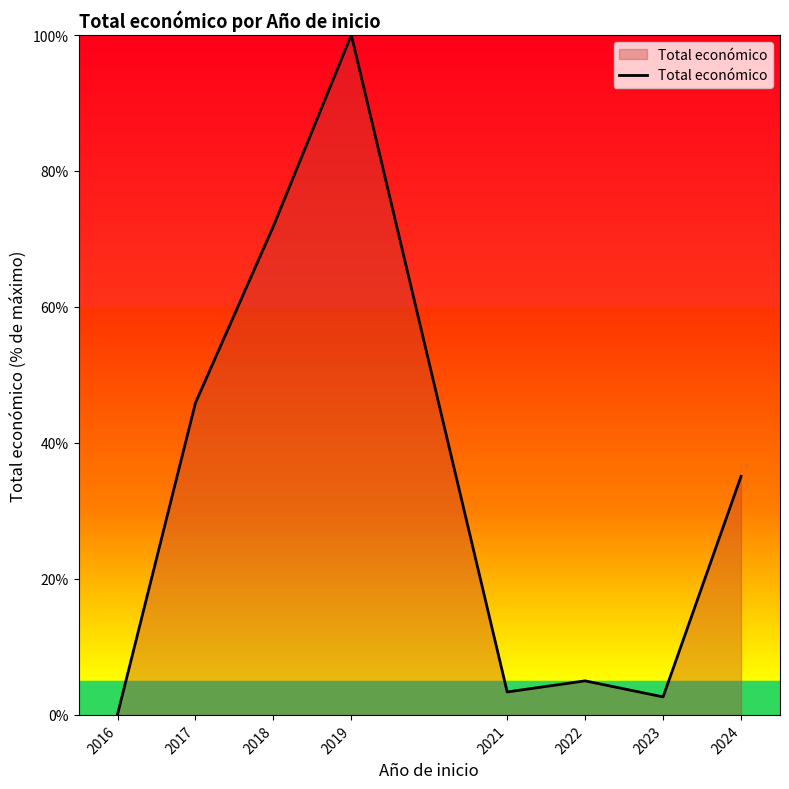

Between 2024 and 2023, which is larger?

2024